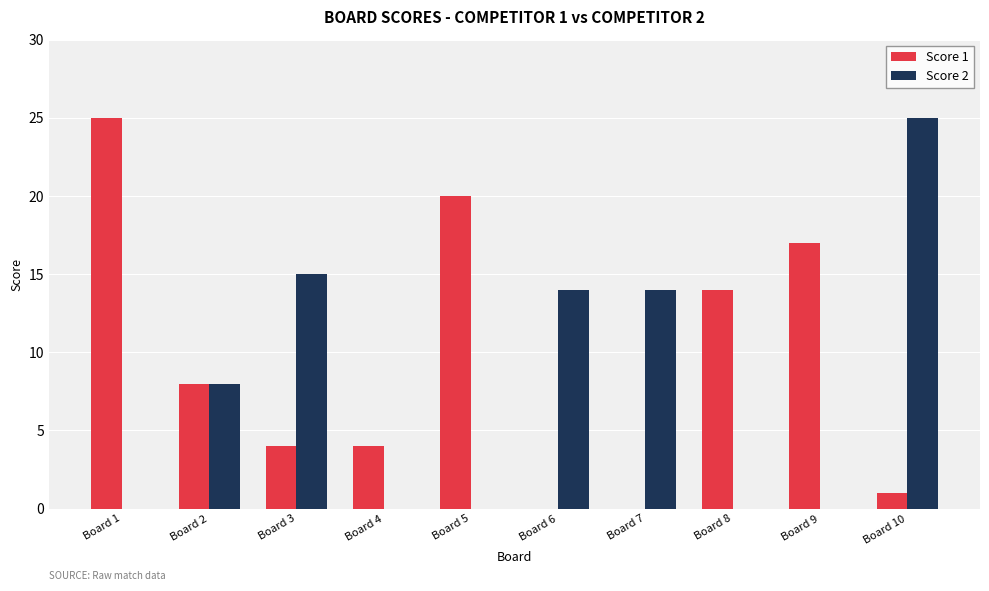

The value of Score 2 at Board 7 is 14. True or false?

True